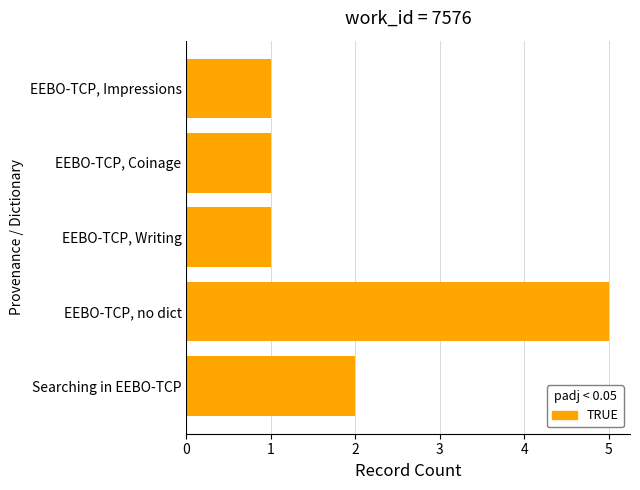

What is the difference between the maximum and minimum values?

4